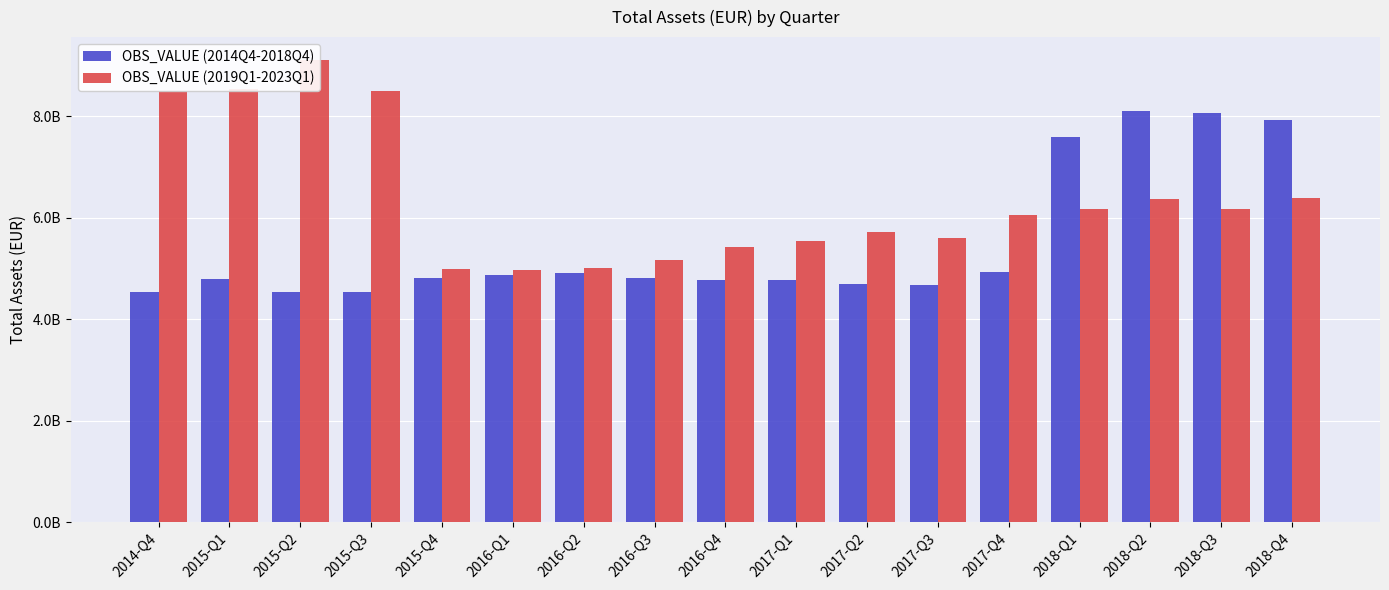

What is the sum of all OBS_VALUE (2019Q1-2023Q1) values?

108216126113.2